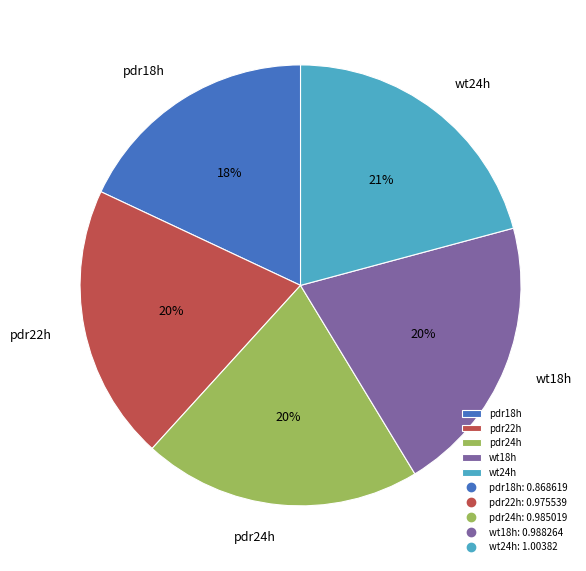

Is the sum of pdr22h and pdr18h greater than half?

No